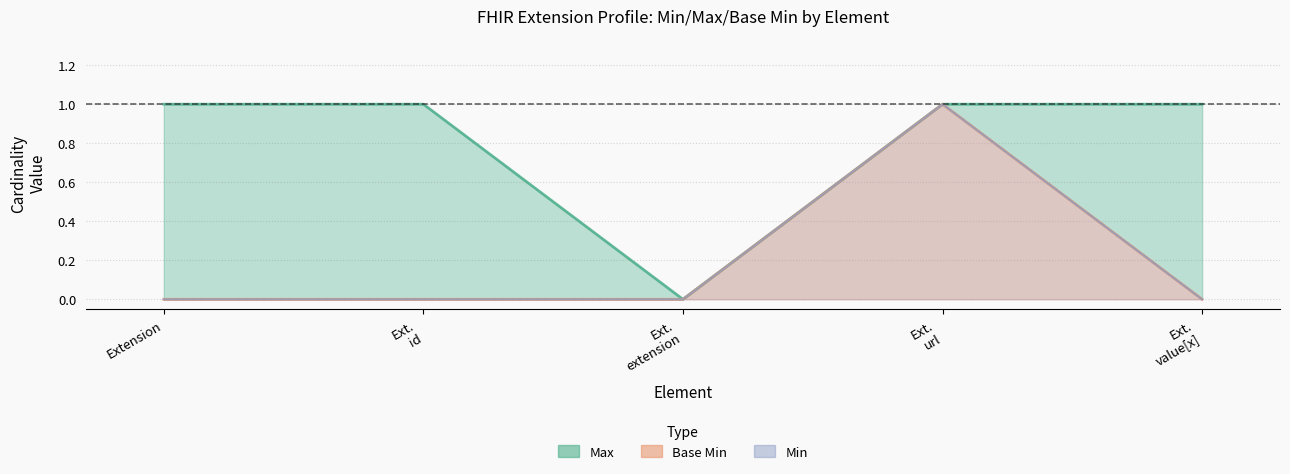

True or false: Base Min has more than 0 points higher than both neighbors.

True